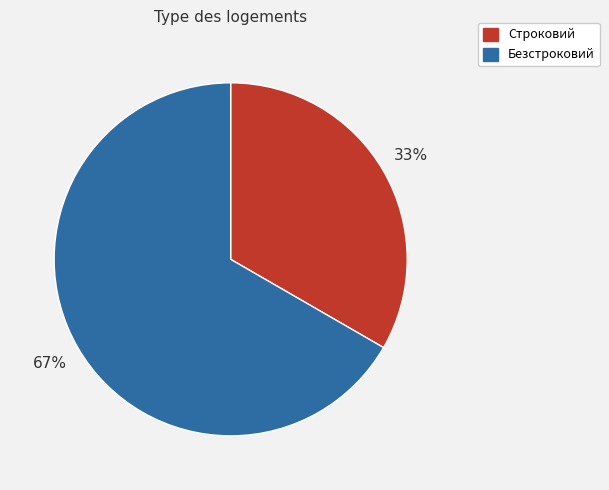

Is it true that Строковий is 33% of the pie?

True